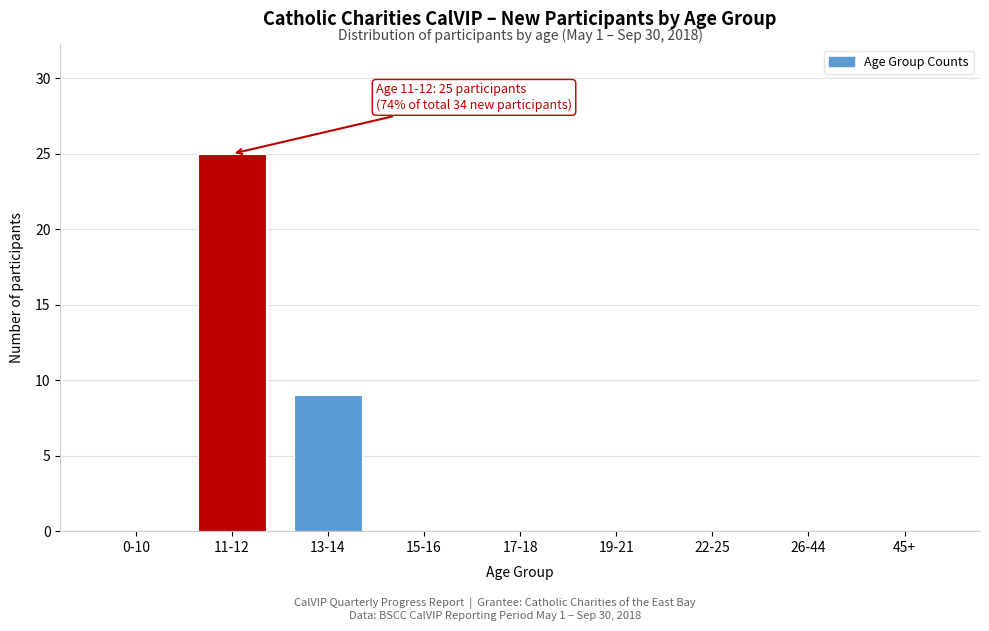

Reading right to left, extract all data points from this chart.

45+=0	26-44=0	22-25=0	19-21=0	17-18=0	15-16=0	13-14=9	11-12=25	0-10=0